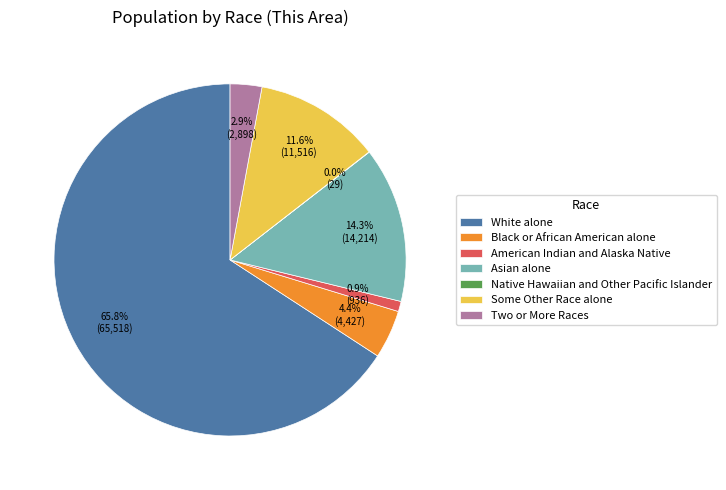

Which slice is the largest?

White alone